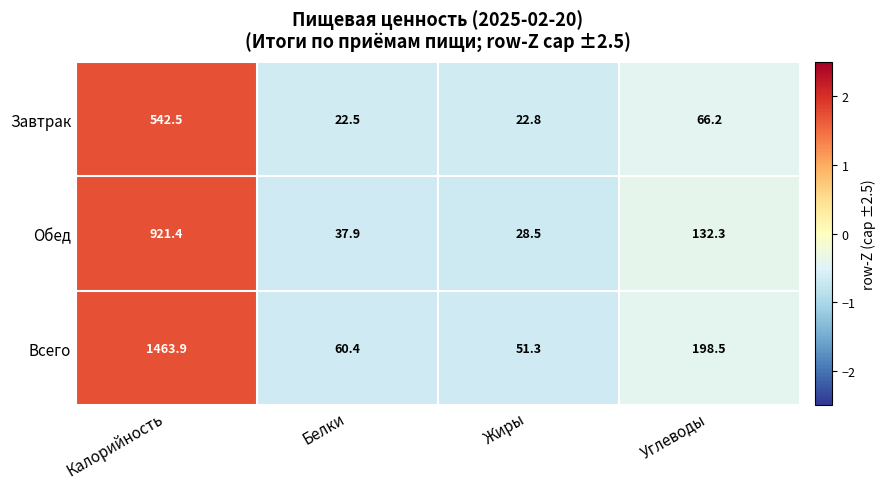

Between Калорийность and Белки, which series saw the biggest shift?

Всего